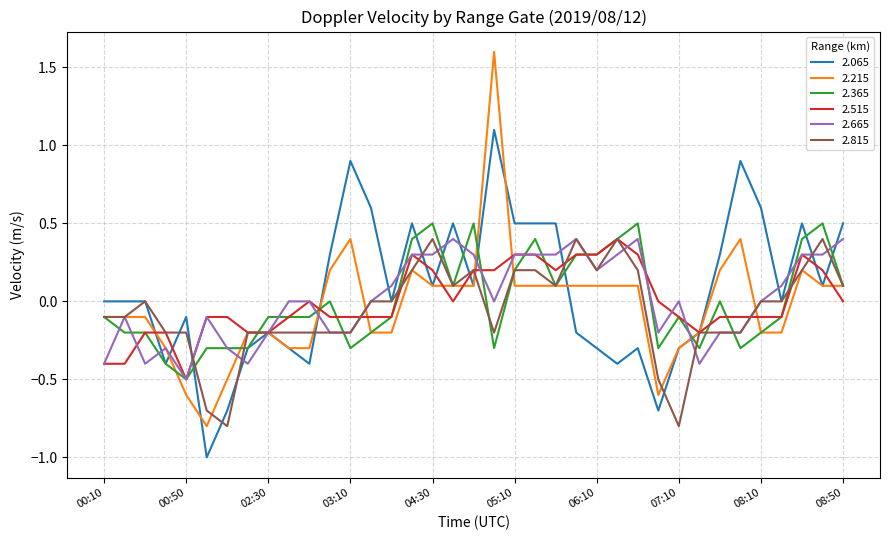

Which series has the widest spread of values?

2.215